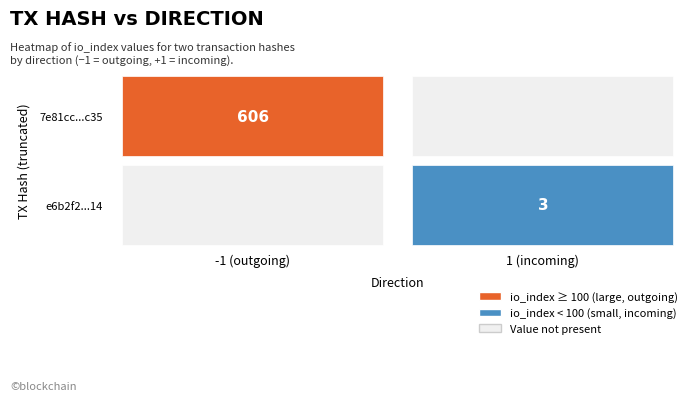

The value of e6b2f2e53c28d5ff2f0ae51a70e362a3affd314 at io_index is 5. True or false?

False